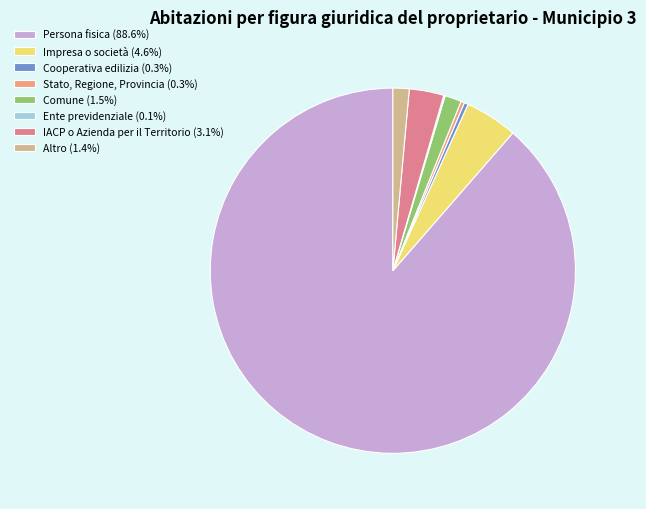

What is the ratio of the value at IACP o Azienda per il Territorio to the value at Comune?

2.1